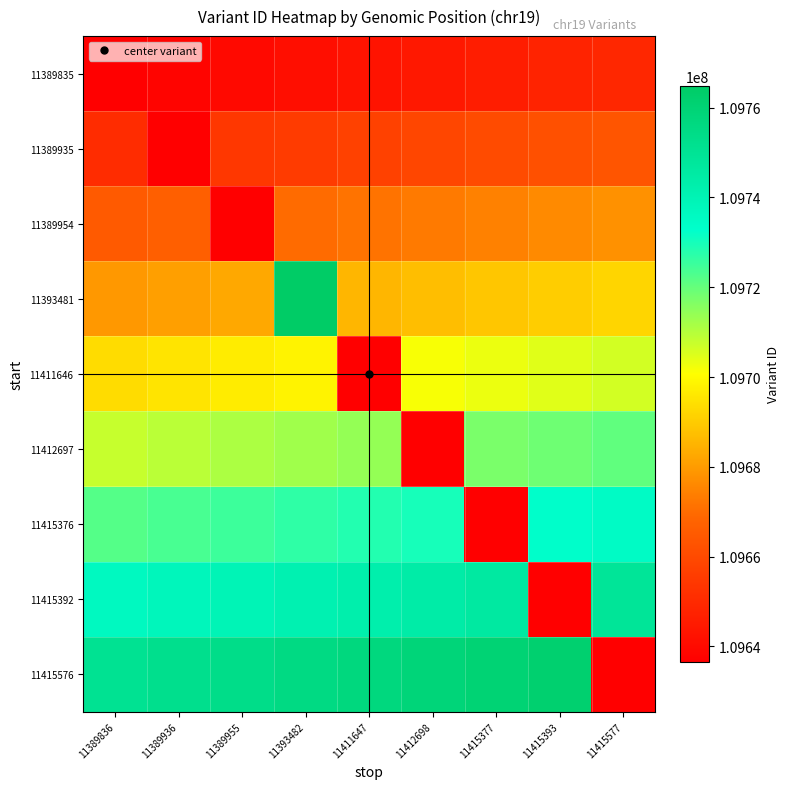

What is the total value across all series at 11415393?

987231143.9